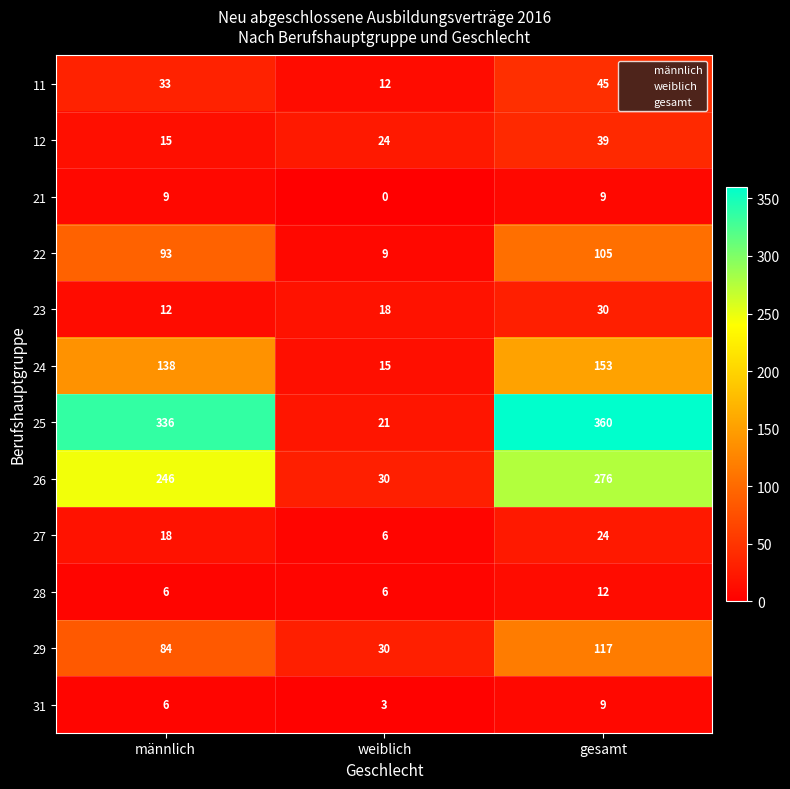

Rank the categories by 29 value from highest to lowest.

gesamt, männlich, weiblich